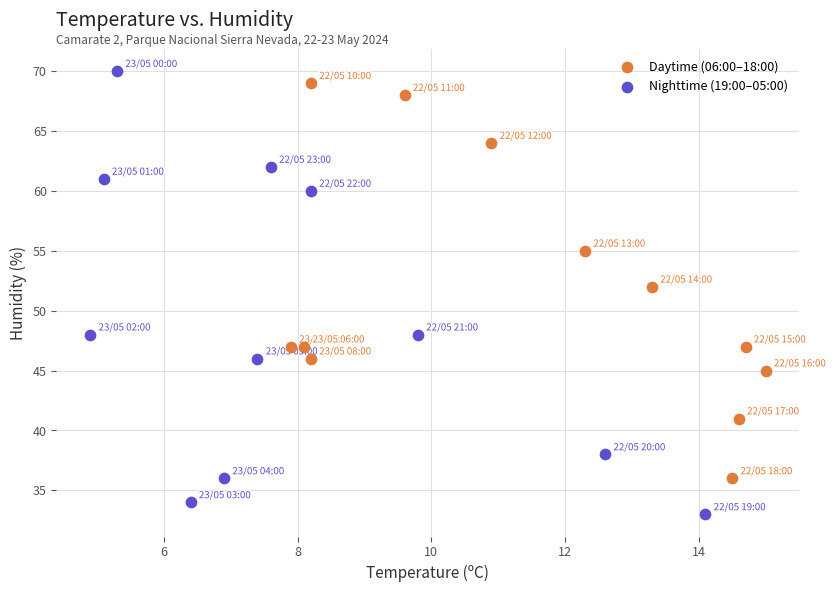

Which series contains the lowest Y value?

Nighttime (19:00–05:00)